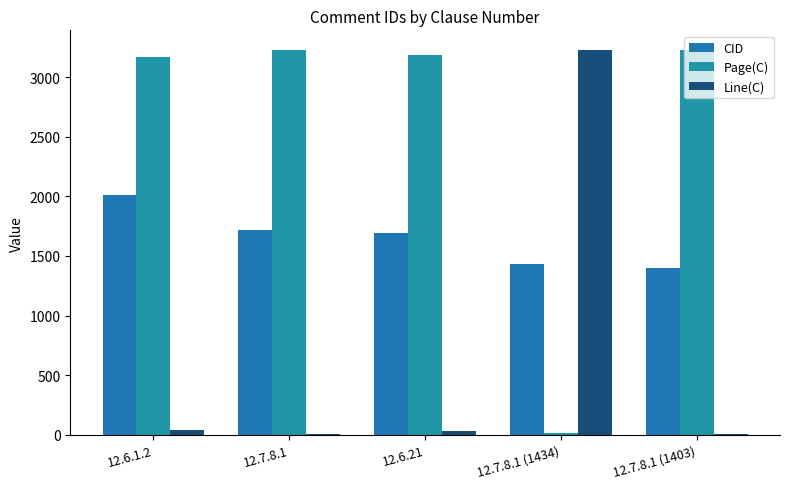

What are all the series names shown in the legend?

CID, Page(C), Line(C)